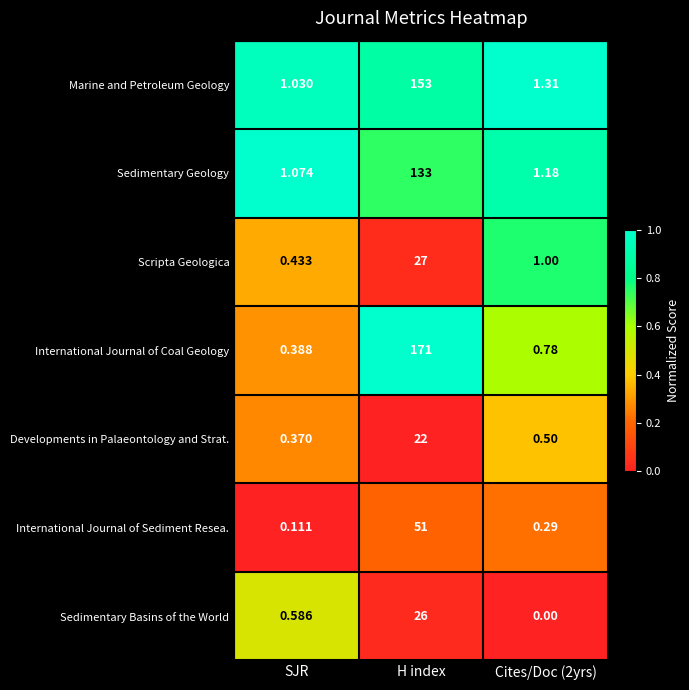

Rank the series at Cites/Doc (2yrs) from lowest to highest value.

Sedimentary Basins of the World, International Journal of Sediment Resea., Developments in Palaeontology and Strat., International Journal of Coal Geology, Scripta Geologica, Sedimentary Geology, Marine and Petroleum Geology